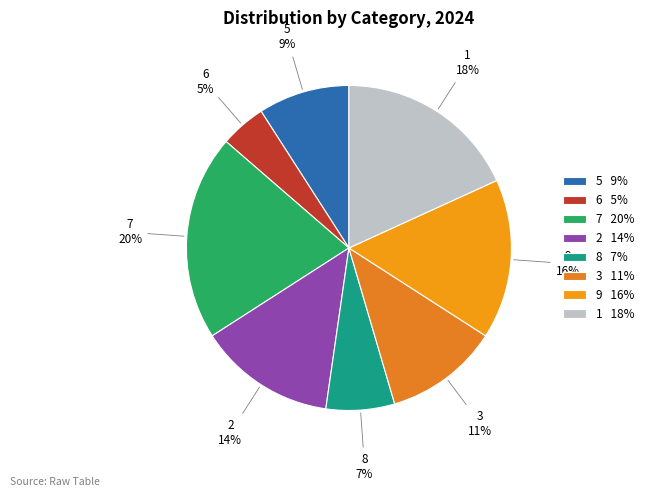

Is it true that 7 is 29% of the pie?

False